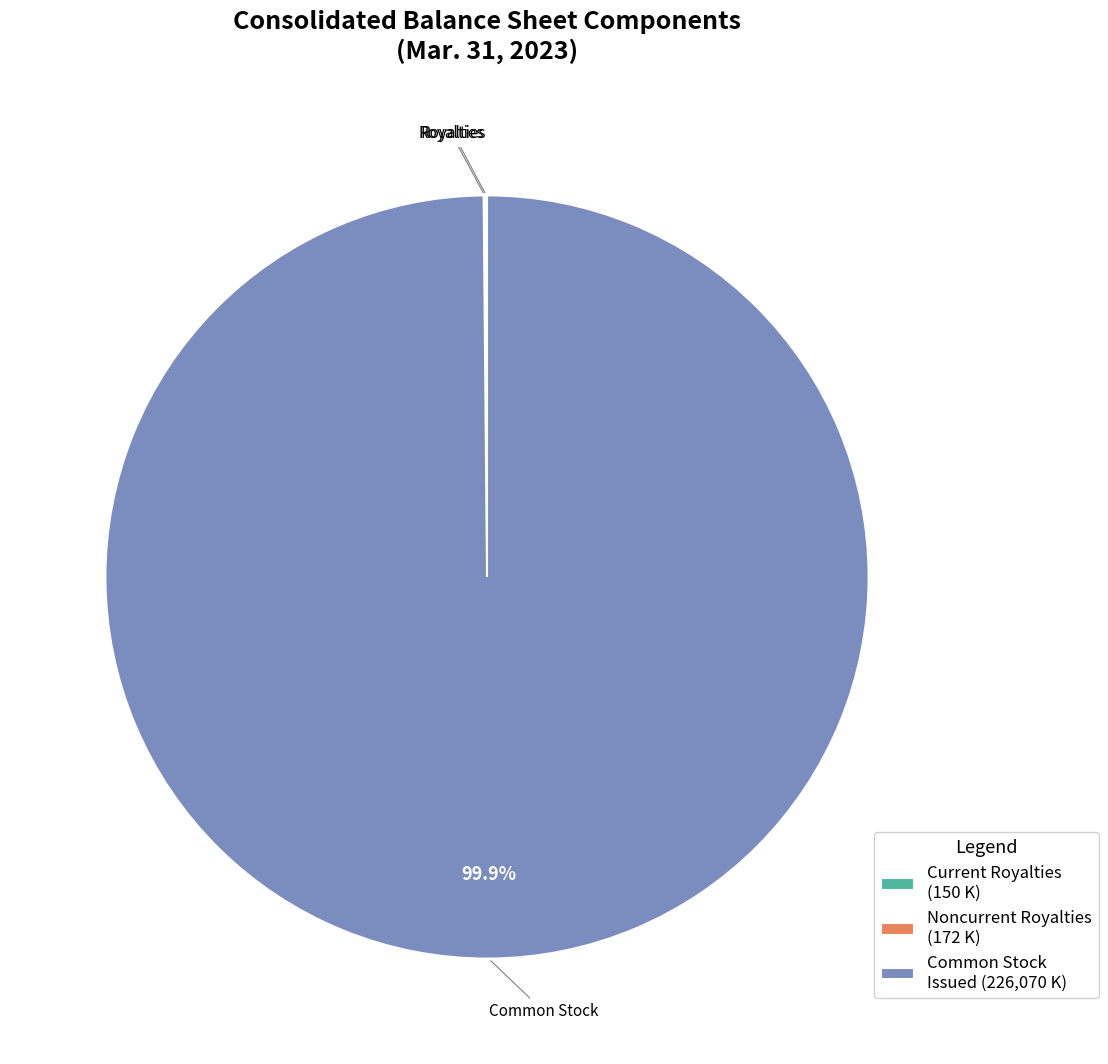

Which category accounts for the majority?

Common Stock Issued (226,070 K)